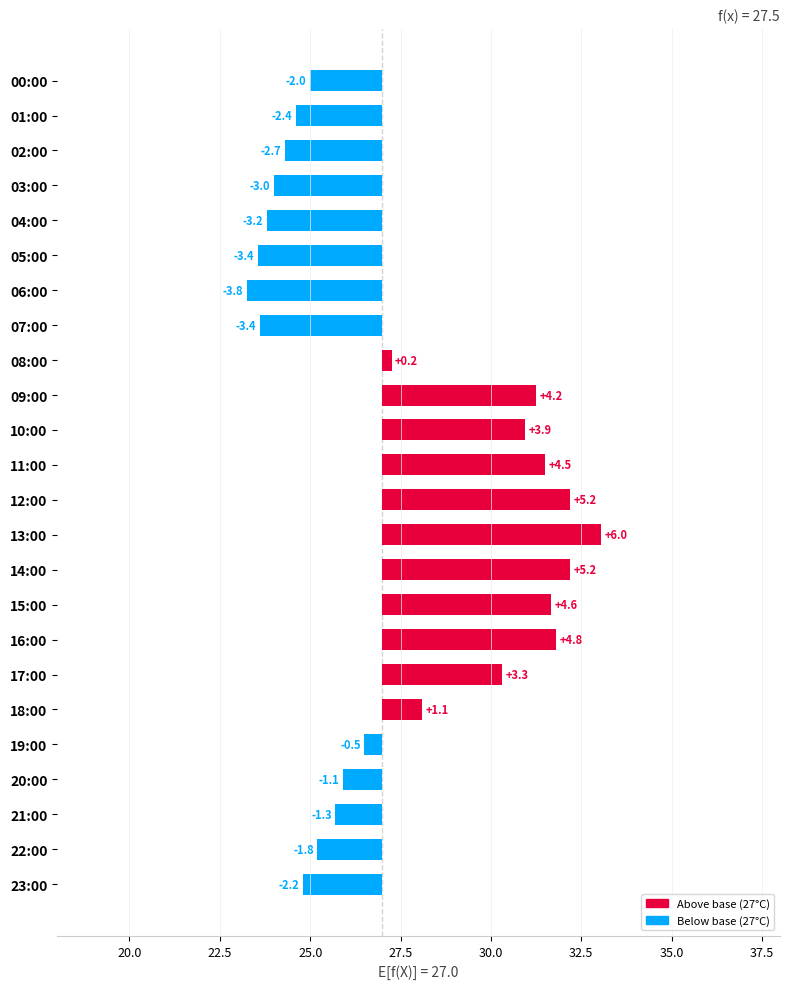

How many values are below 0?

13